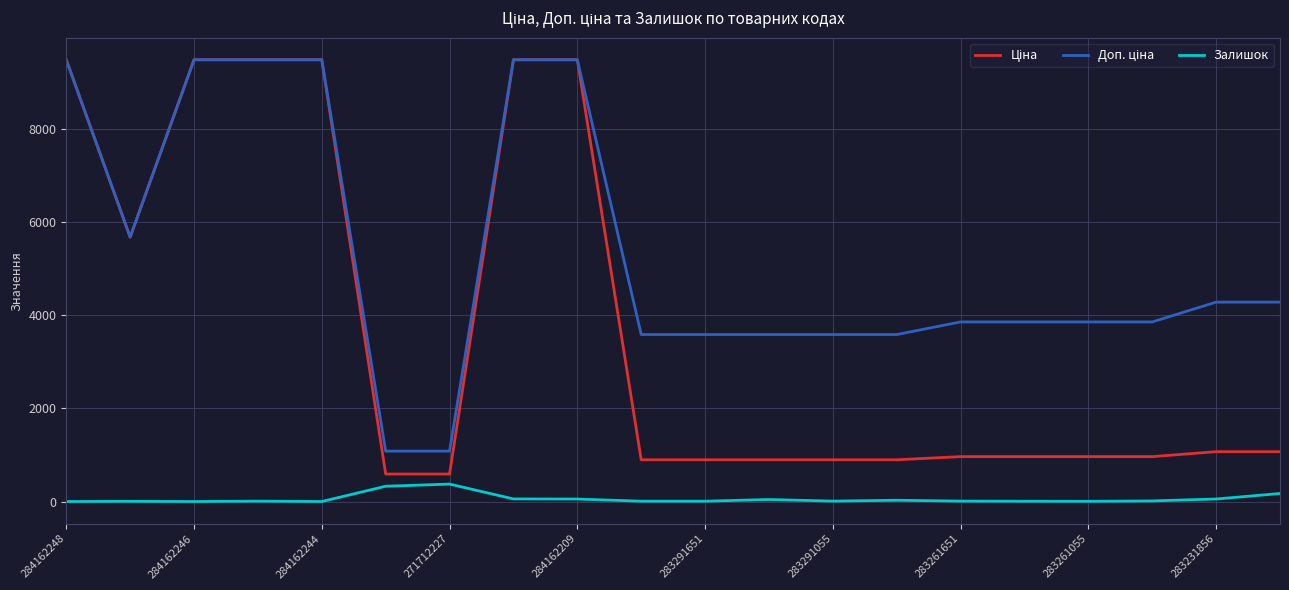

What is the highest value of the Залишок series?

374.0